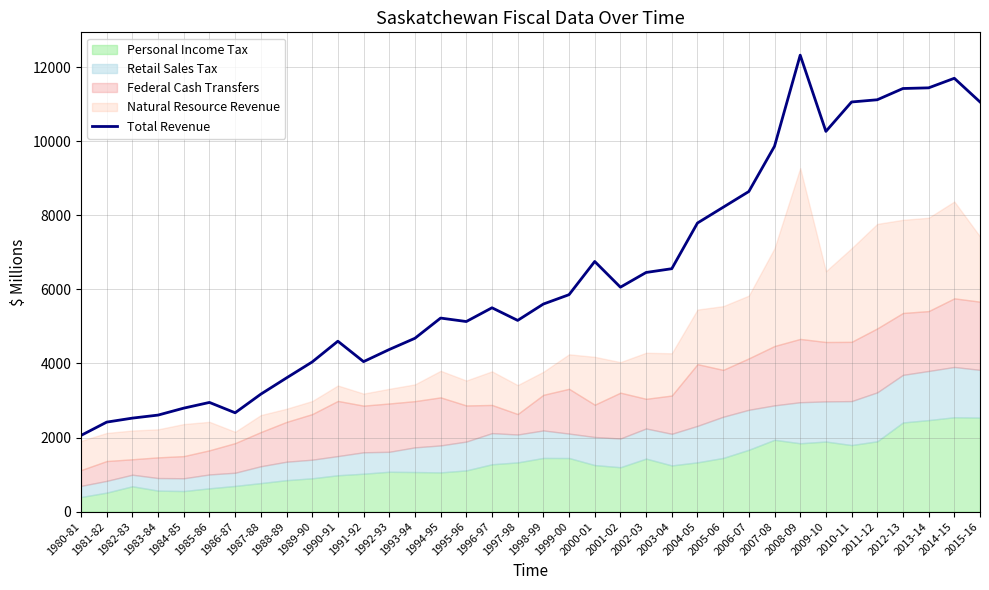

What is the greatest value displayed?

12325.1